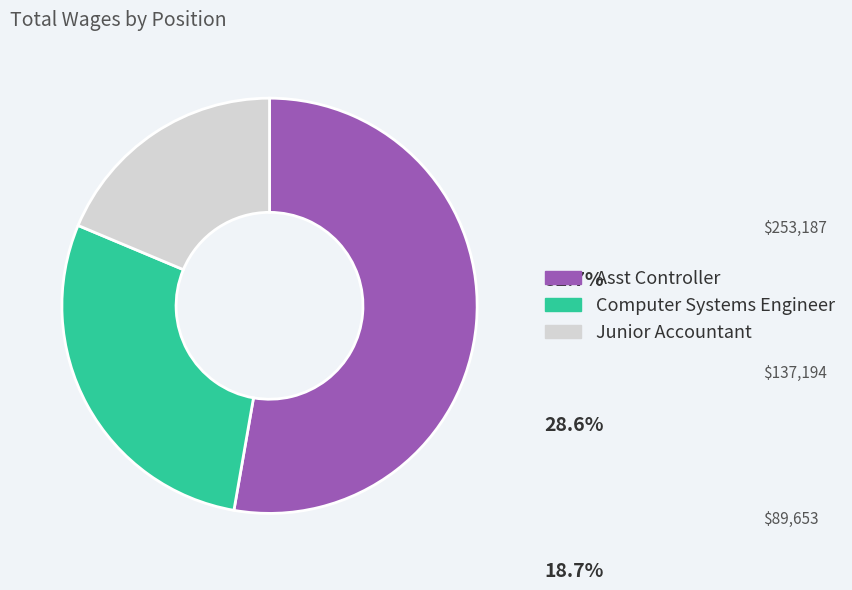

Rank the categories by value from highest to lowest.

Asst Controller, Computer Systems Engineer, Junior Accountant